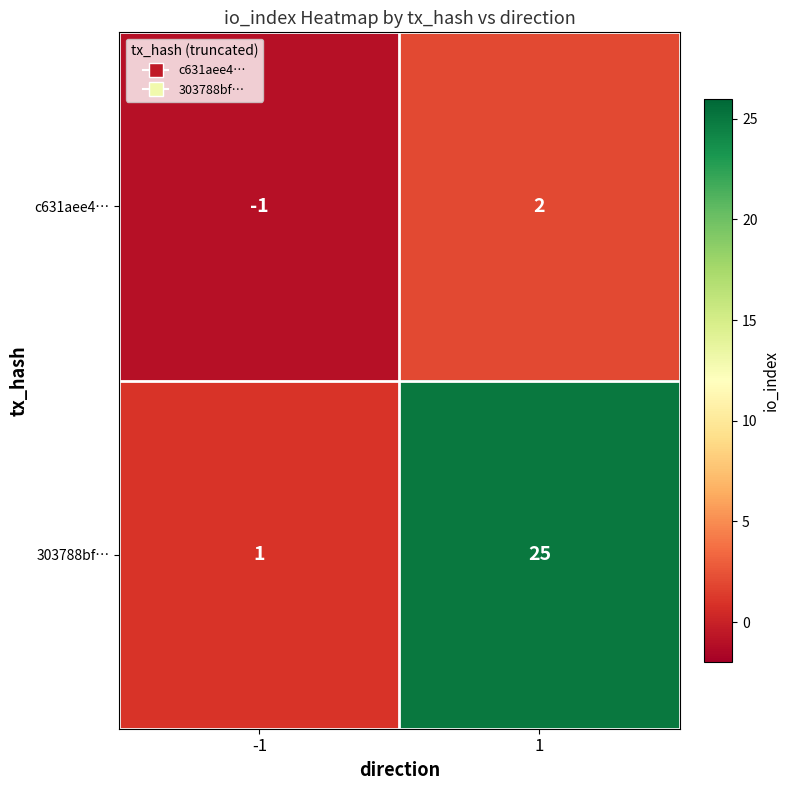

How many data points does each series have?

2